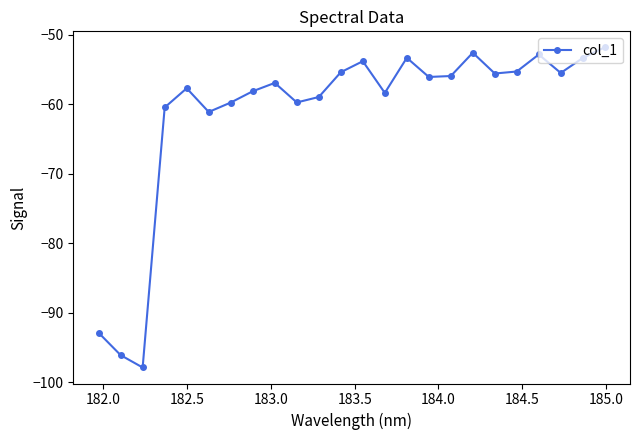

How many interior local peaks (higher than both neighbors) does the data have?

6